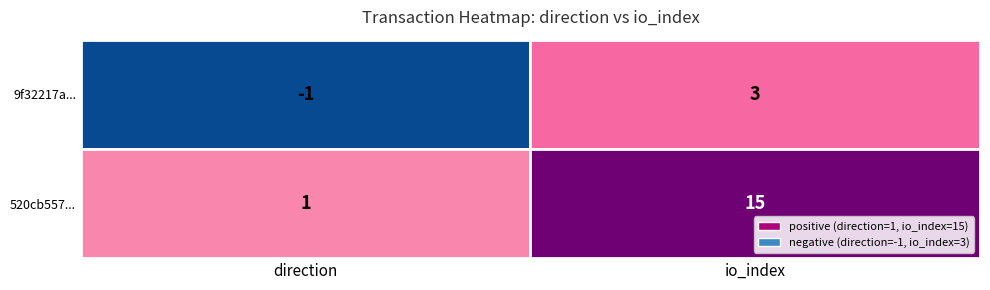

Reading left to right, transcribe all the data shown in this chart.

9f32217a00a30af7d419adaa9987c3bb38820ca: -1	3
520cb557ded12ad1d448728a0564f92cd04b0cd: 1	15